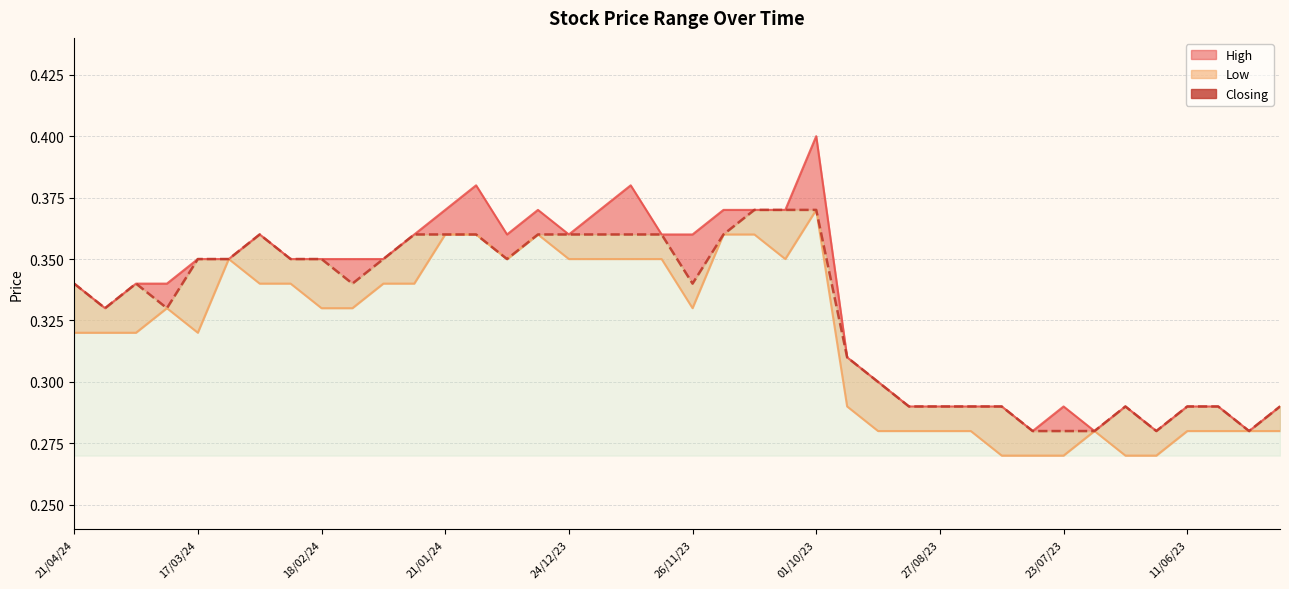

What is the label of the 25th point from the left?

01/10/23